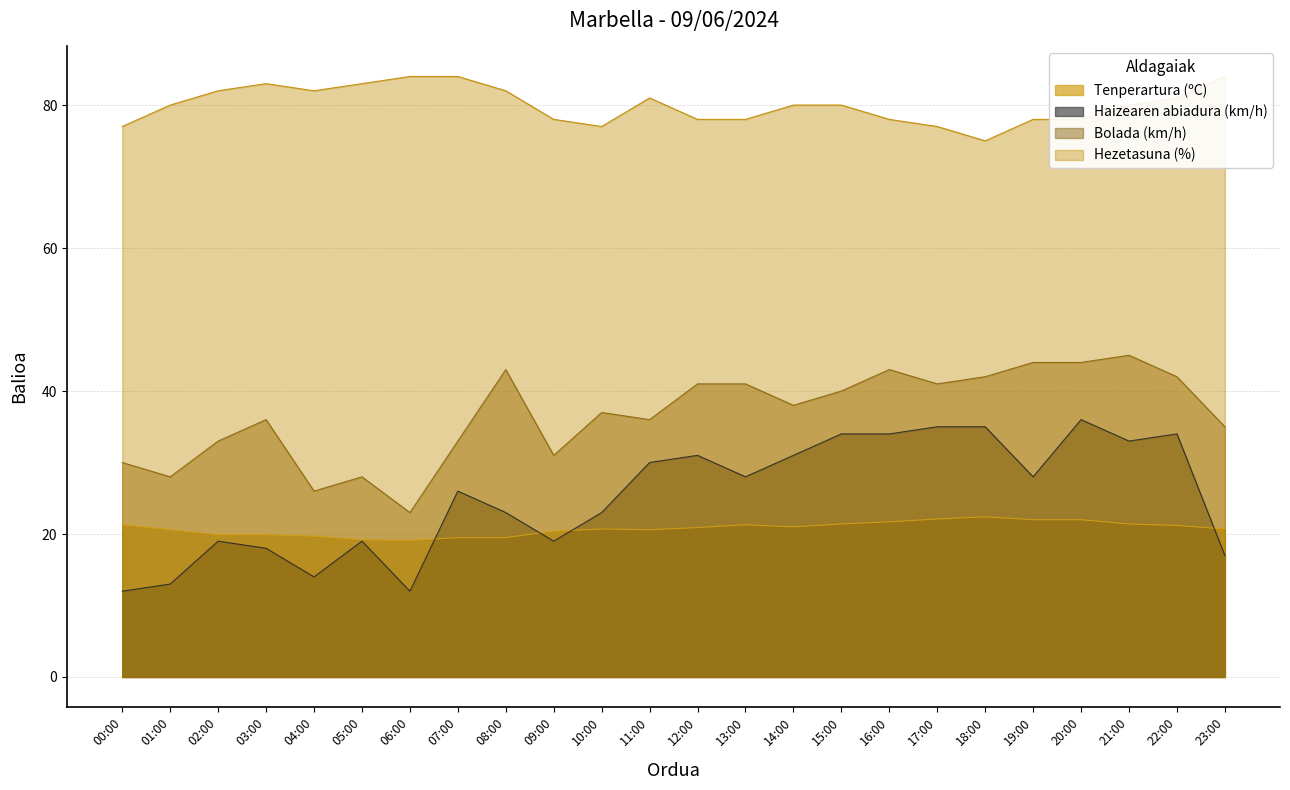

Reading left to right, what are all the values shown in this chart?

Tenperartura (ºC): 00:00=21.3	01:00=20.6	02:00=19.9	03:00=19.9	04:00=19.7	05:00=19.2	06:00=19.1	07:00=19.5	08:00=19.5	09:00=20.4	10:00=20.7	11:00=20.6	12:00=20.9	13:00=21.3	14:00=21.0	15:00=21.4	16:00=21.7	17:00=22.1	18:00=22.4	19:00=22.0	20:00=22.0	21:00=21.4	22:00=21.2	23:00=20.7
Haizearen abiadura (km/h): 00:00=12.0	01:00=13.0	02:00=19.0	03:00=18.0	04:00=14.0	05:00=19.0	06:00=12.0	07:00=26.0	08:00=23.0	09:00=19.0	10:00=23.0	11:00=30.0	12:00=31.0	13:00=28.0	14:00=31.0	15:00=34.0	16:00=34.0	17:00=35.0	18:00=35.0	19:00=28.0	20:00=36.0	21:00=33.0	22:00=34.0	23:00=17.0
Bolada (km/h): 00:00=30.0	01:00=28.0	02:00=33.0	03:00=36.0	04:00=26.0	05:00=28.0	06:00=23.0	07:00=33.0	08:00=43.0	09:00=31.0	10:00=37.0	11:00=36.0	12:00=41.0	13:00=41.0	14:00=38.0	15:00=40.0	16:00=43.0	17:00=41.0	18:00=42.0	19:00=44.0	20:00=44.0	21:00=45.0	22:00=42.0	23:00=35.0
Hezetasuna (%): 00:00=77.0	01:00=80.0	02:00=82.0	03:00=83.0	04:00=82.0	05:00=83.0	06:00=84.0	07:00=84.0	08:00=82.0	09:00=78.0	10:00=77.0	11:00=81.0	12:00=78.0	13:00=78.0	14:00=80.0	15:00=80.0	16:00=78.0	17:00=77.0	18:00=75.0	19:00=78.0	20:00=78.0	21:00=80.0	22:00=81.0	23:00=84.0